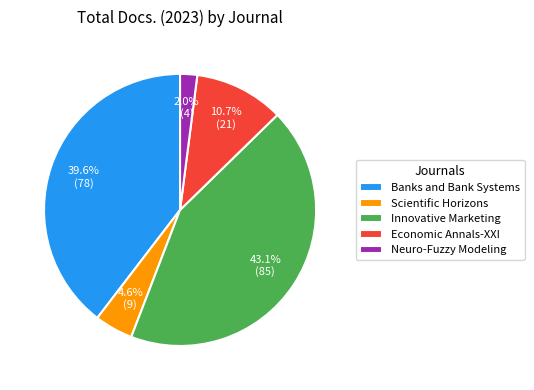

What is the ratio of the value at Economic Annals-XXI to the value at Banks and Bank Systems?

0.3